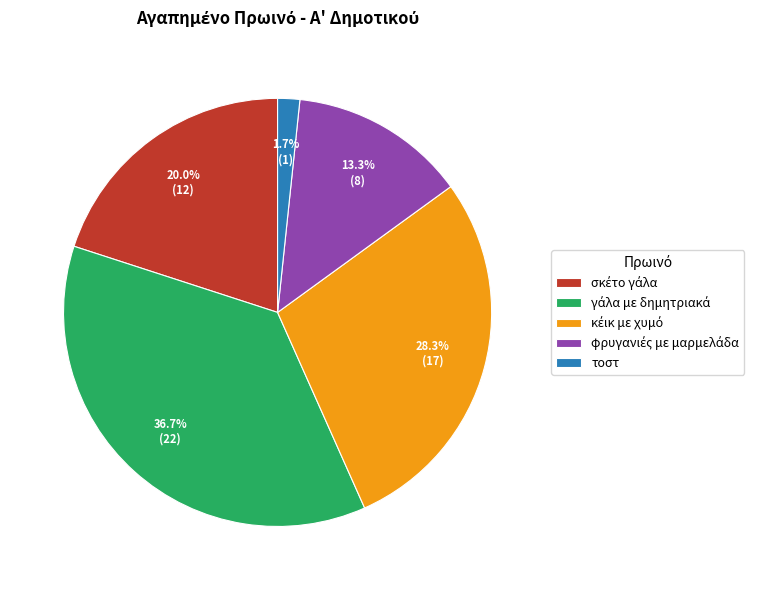

Which category has the smallest portion of the pie?

τοστ